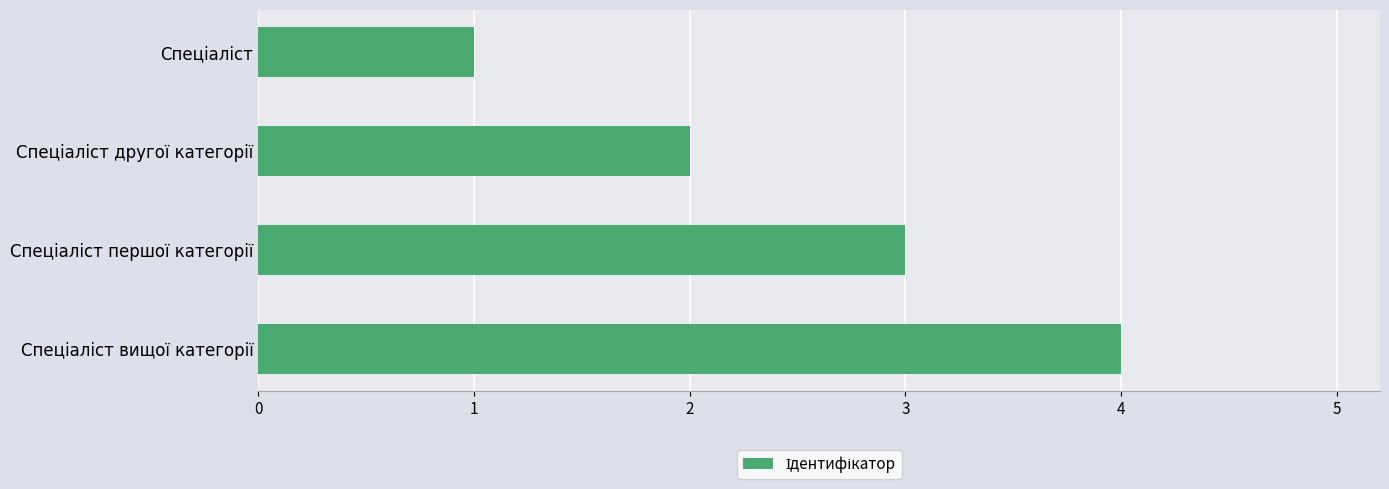

How many categories are shown in the chart?

4